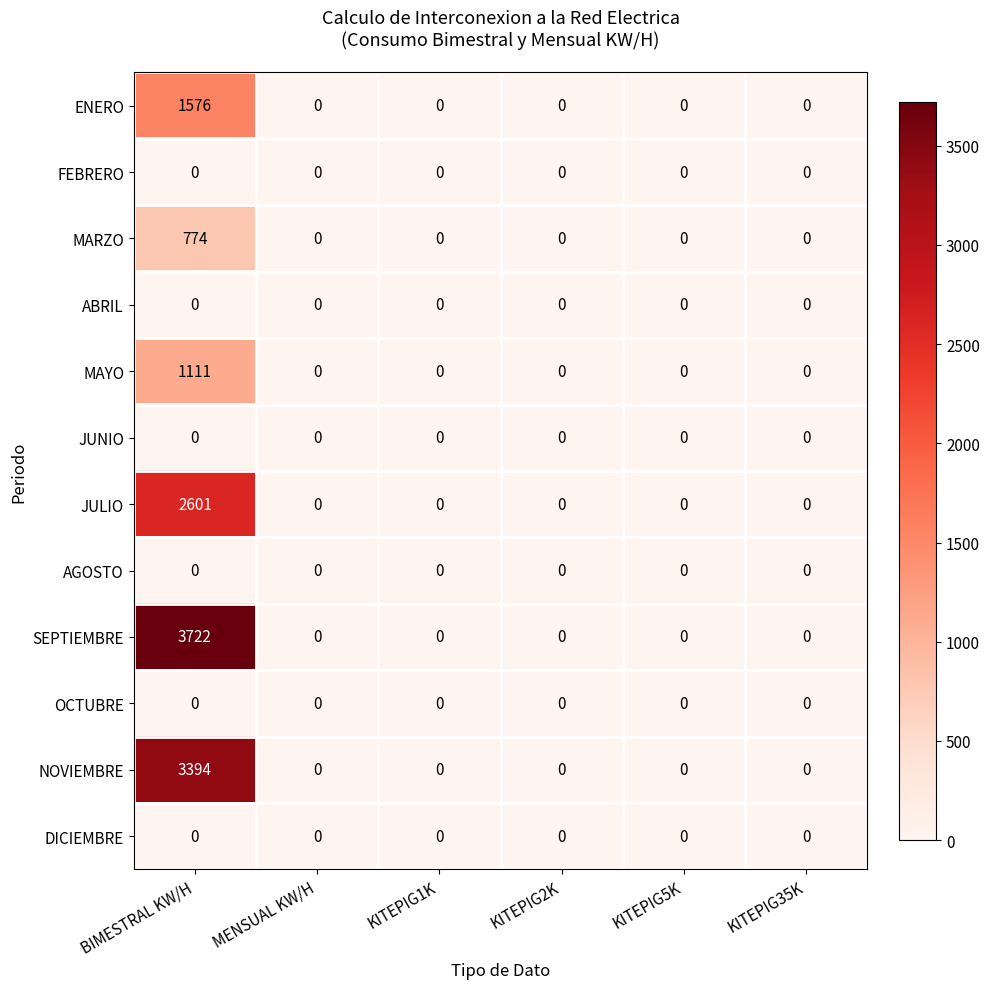

The value of JUNIO at KITEPIG5K is 0. True or false?

True